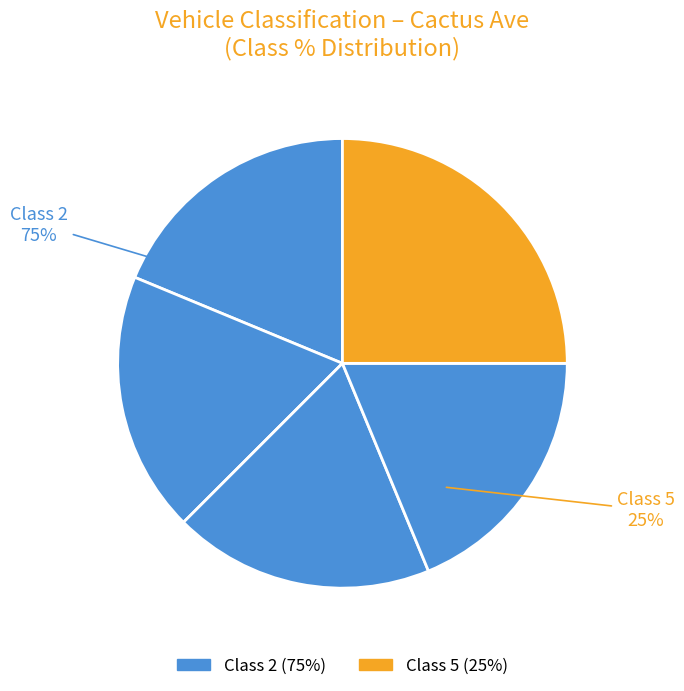

What is the total percentage of Class 9 and Class 5?

25.0%